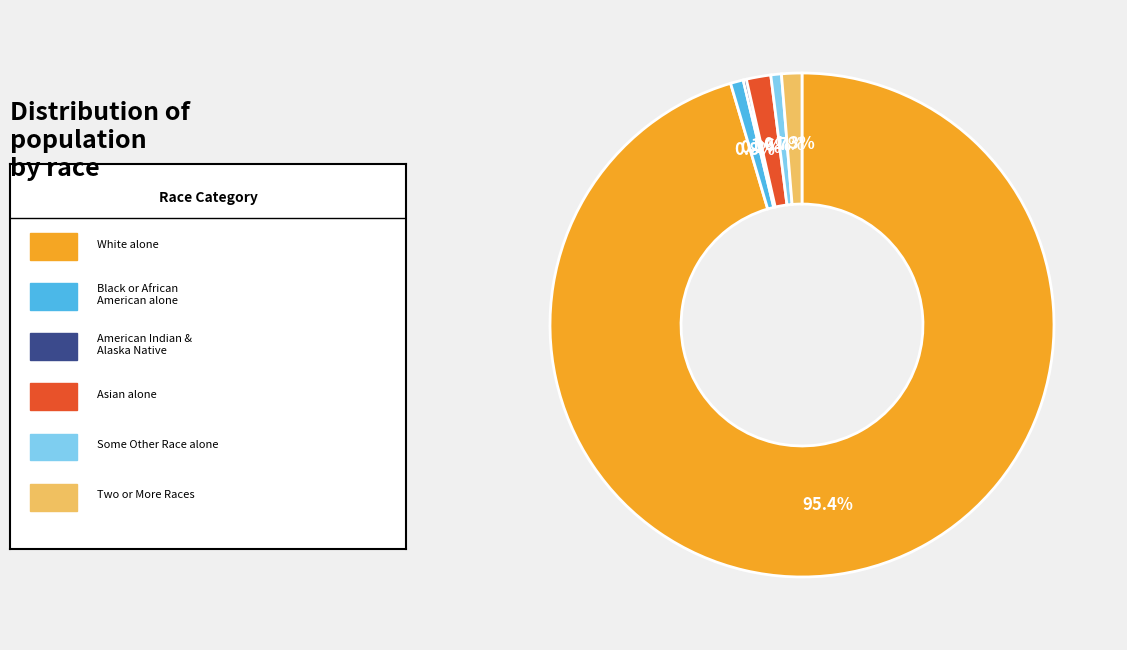

To the nearest percent, what is the average slice percentage?

17%